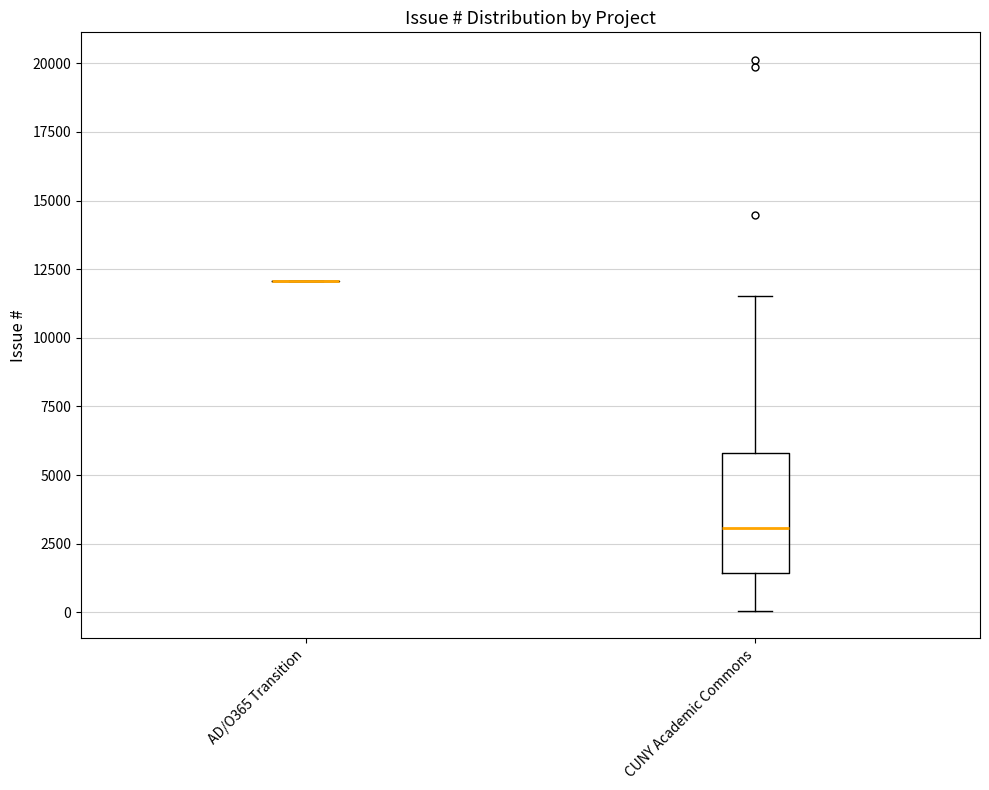

Reading left to right, read every box against the y-axis: the position of its median line, the range the box covers, and the ends of its whiskers. The values are not printed on the chart, so give them approximately, as read against the axis.

AD/O365 Transition: box collapsed to a line at 12000, whiskers 12000 to 12000
CUNY Academic Commons: median 3000, box 1500 to 6000, whiskers 0 to 11500